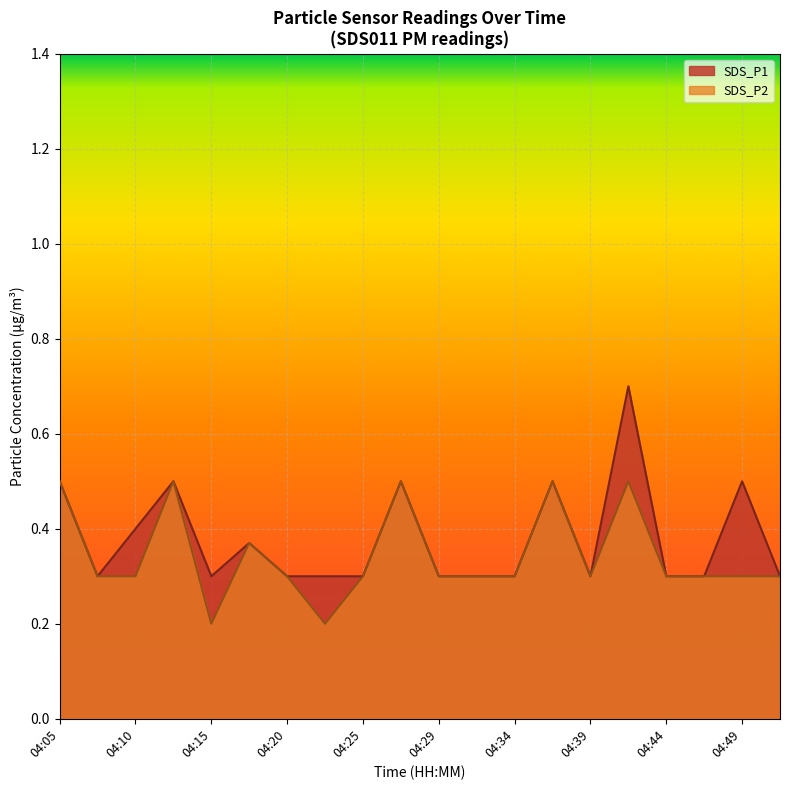

True or false: SDS_P2 has a value of 0.4 at 04:51.

False